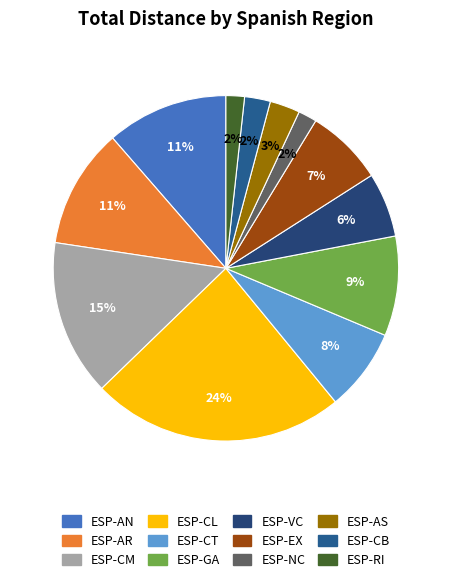

What is the largest slice in the pie chart?

ESP-CL